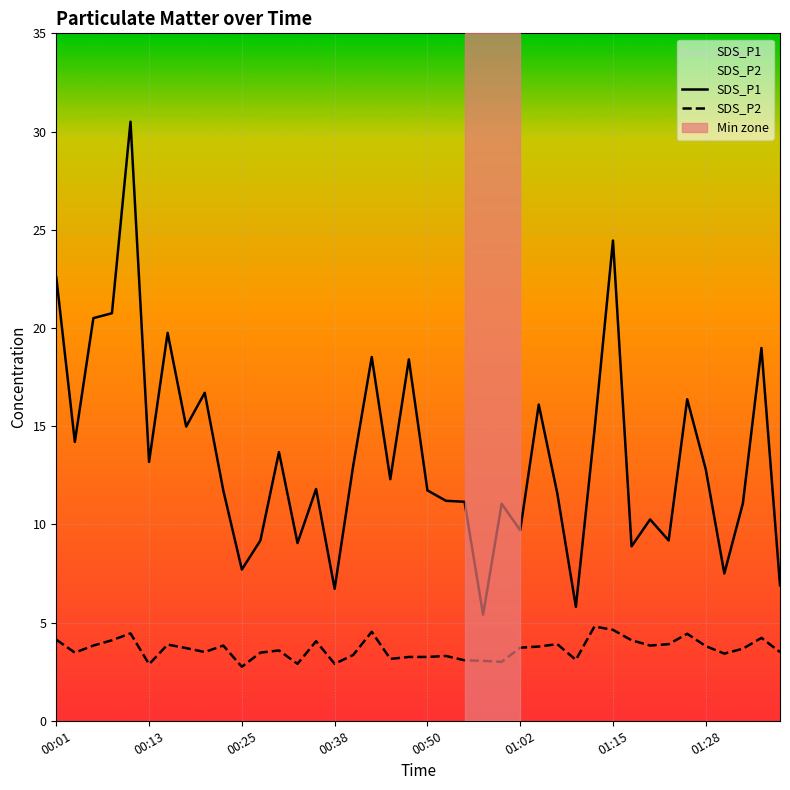

True or false: SDS_P1 and SDS_P2 intersect in this chart.

False